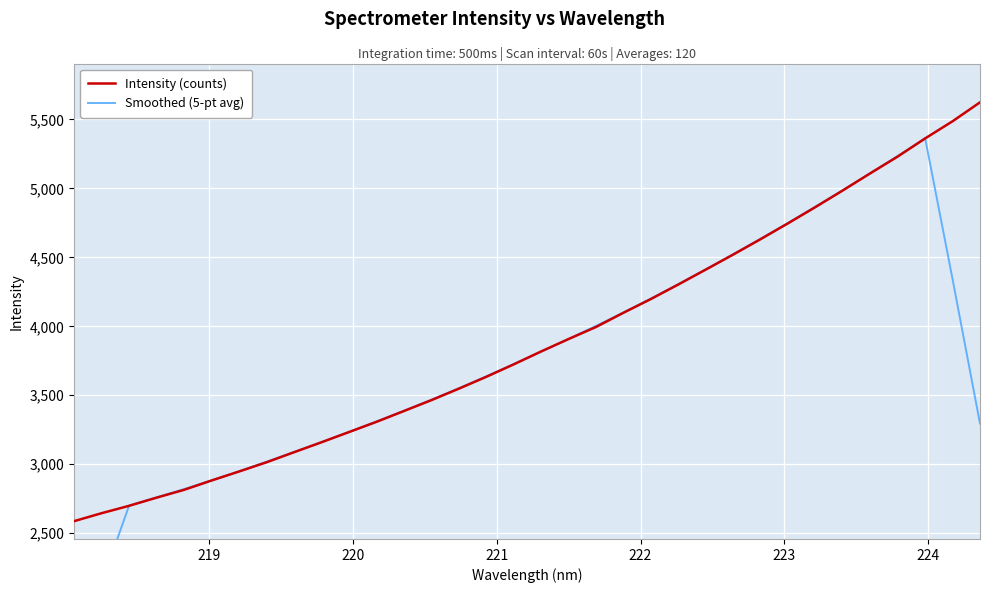

What is the maximum value for Intensity (counts)?

5624.4